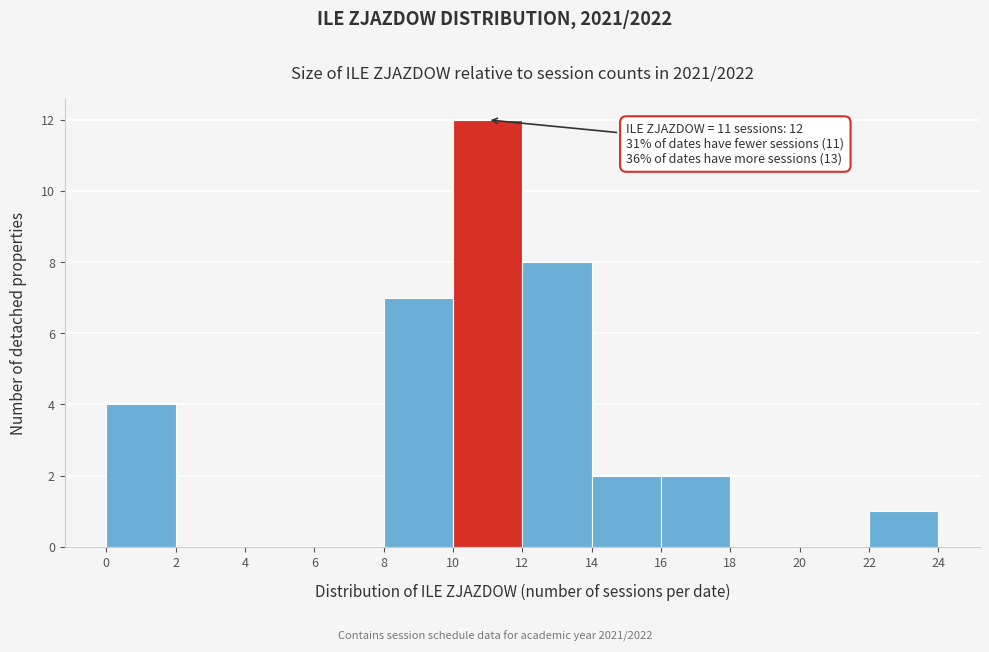

Over which range of the x-axis is the bar tallest?

10 to 12